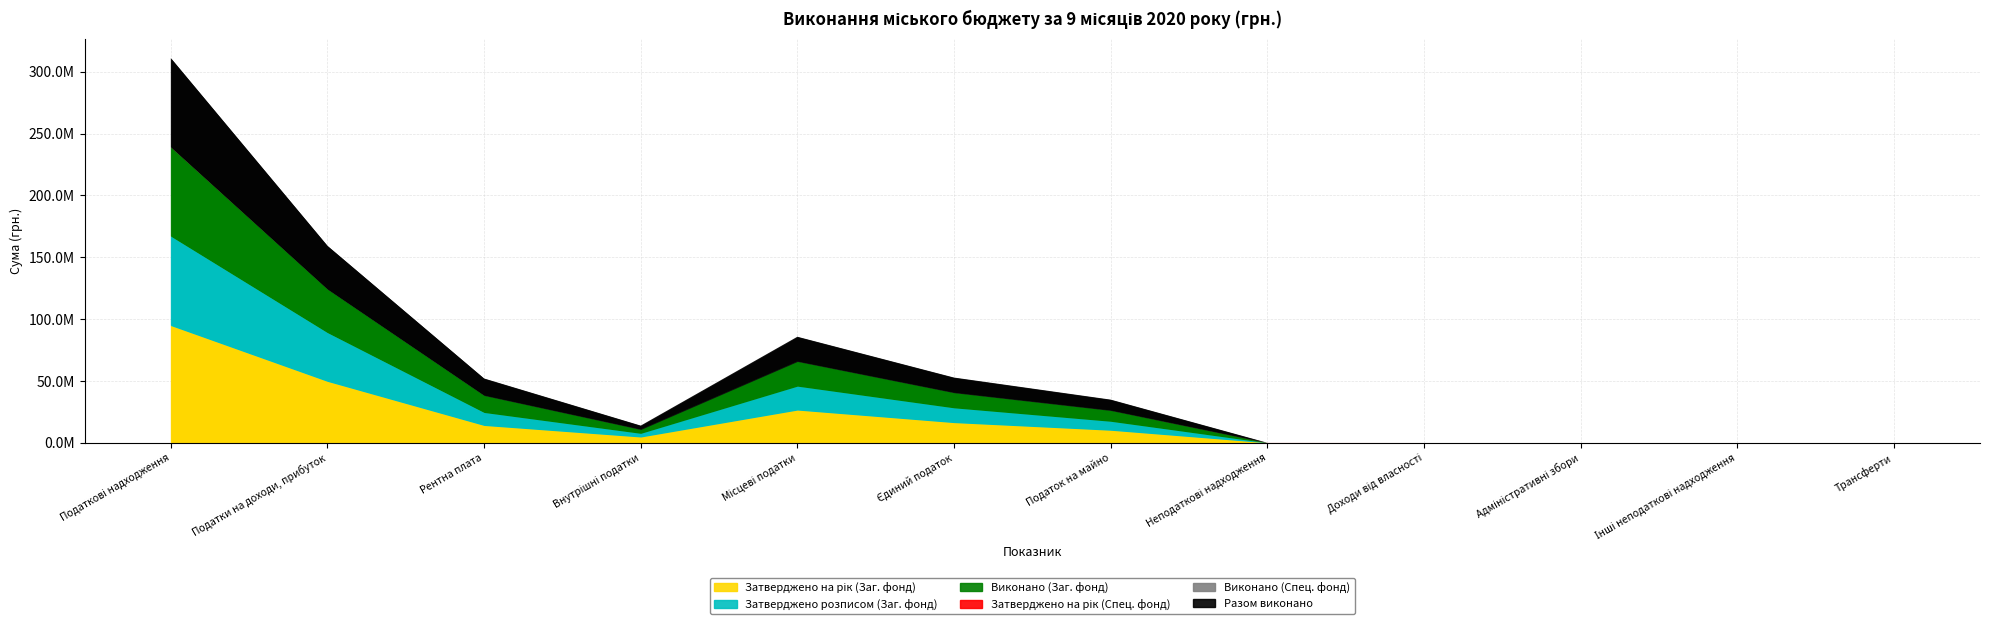

The Виконано (Заг. фонд) series shows 102124371 at Податкові надходження. True or false?

False